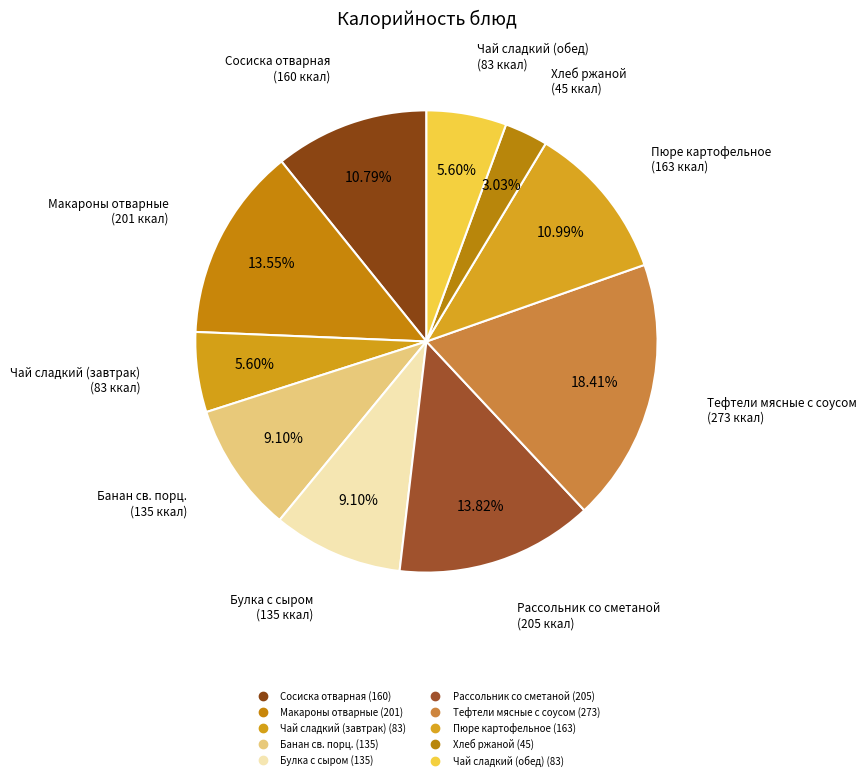

What is the largest slice in the pie chart?

Тефтели мясные с соусом